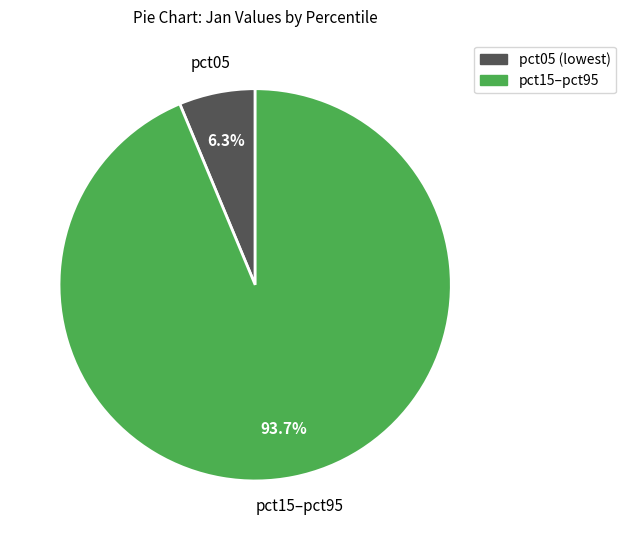

How many slices are in this pie chart?

2